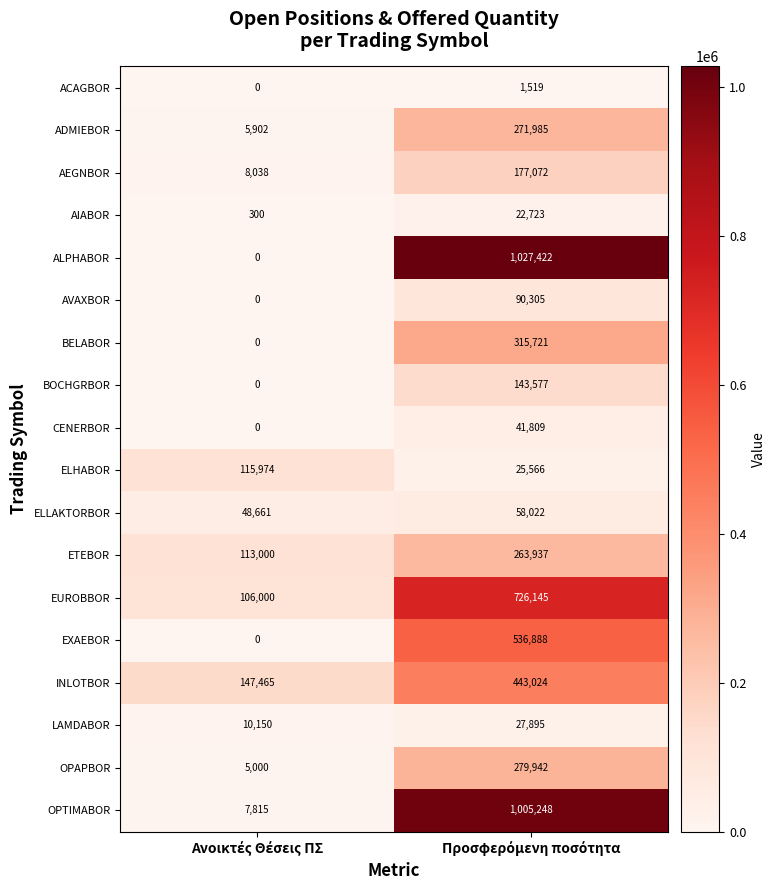

Which series has the largest total across all categories?

ALPHABOR